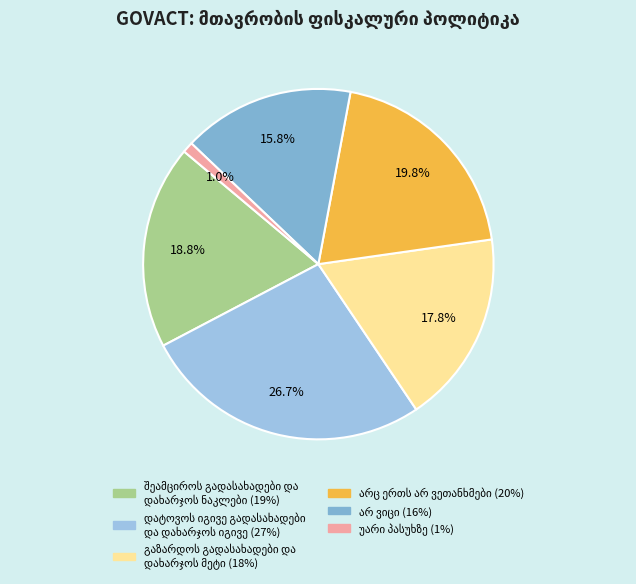

How many slices are in this pie chart?

6